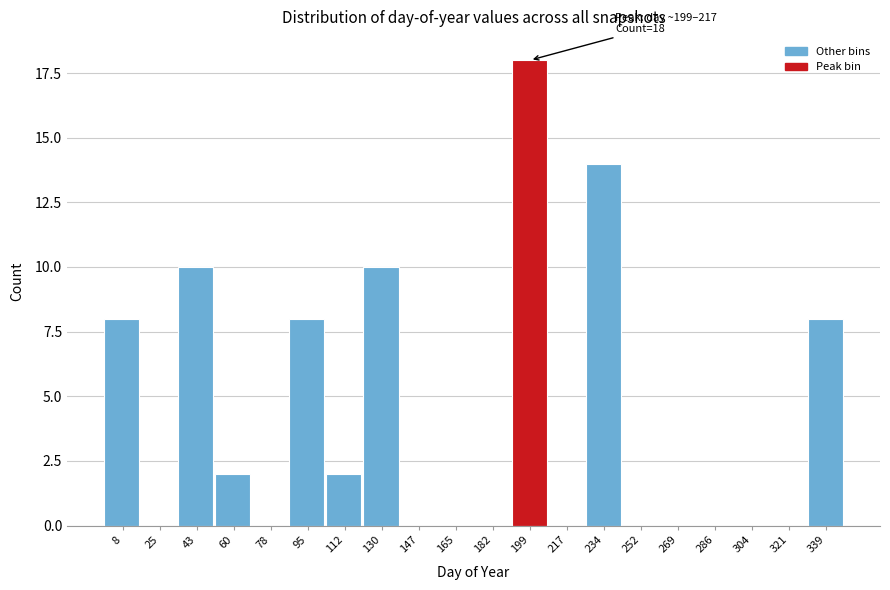

Reading left to right, what are all the values shown in this chart?

8=8	25=0	43=10	60=2	78=0	95=8	112=2	130=10	147=0	165=0	182=0	199=18	217=0	234=14	252=0	269=0	286=0	304=0	321=0	339=8